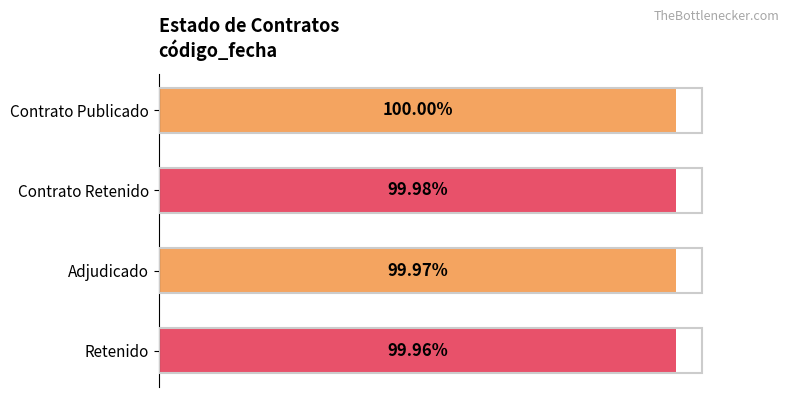

Are the bars grouped side by side (vs. stacked)?

No